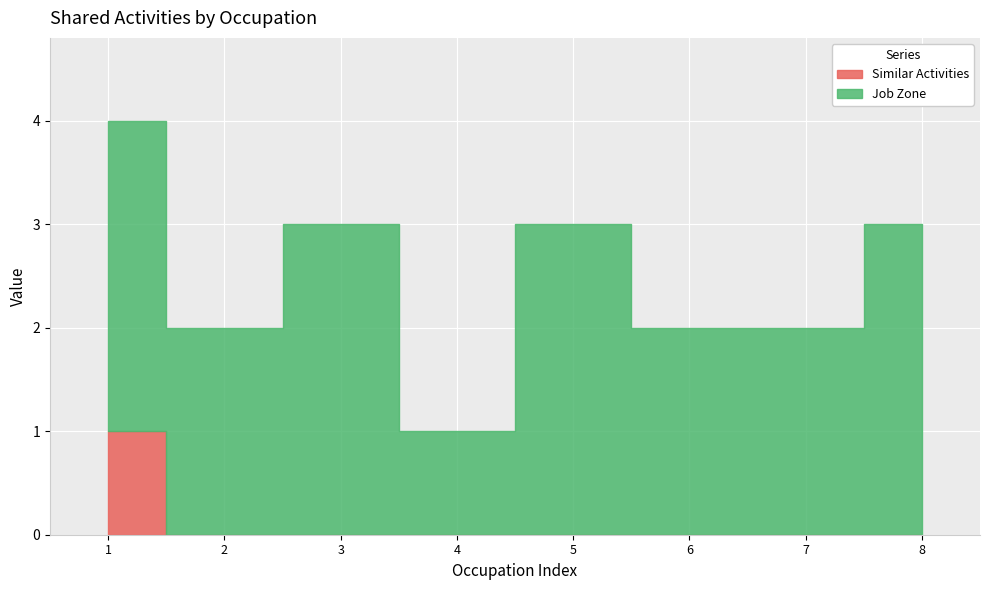

True or false: Job Zone has more than 2 points higher than both neighbors.

False